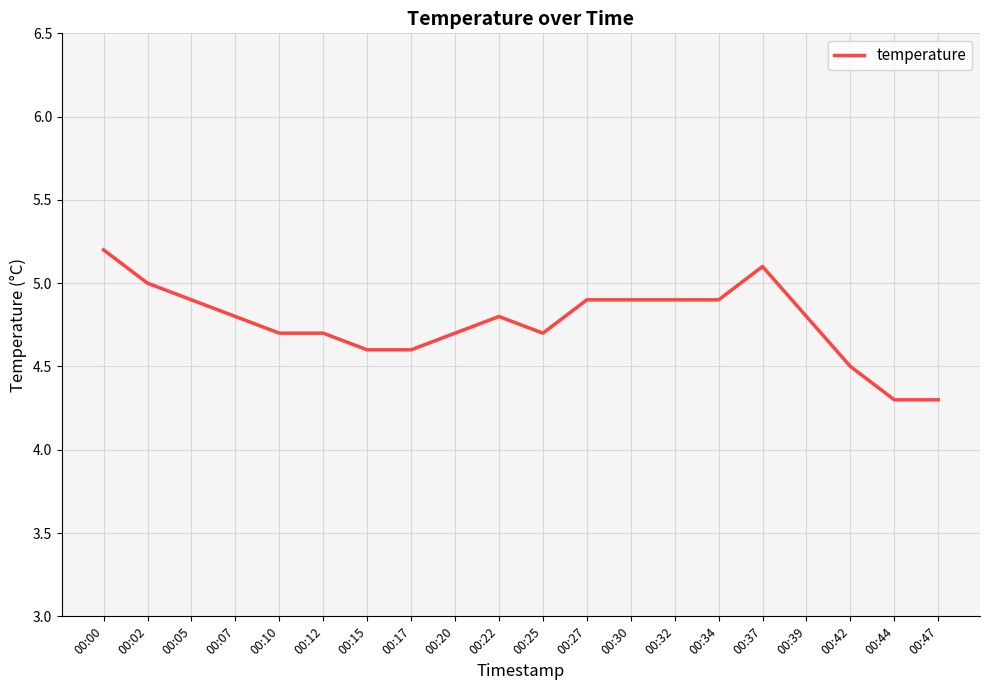

Does the chart have visible grid lines?

Yes